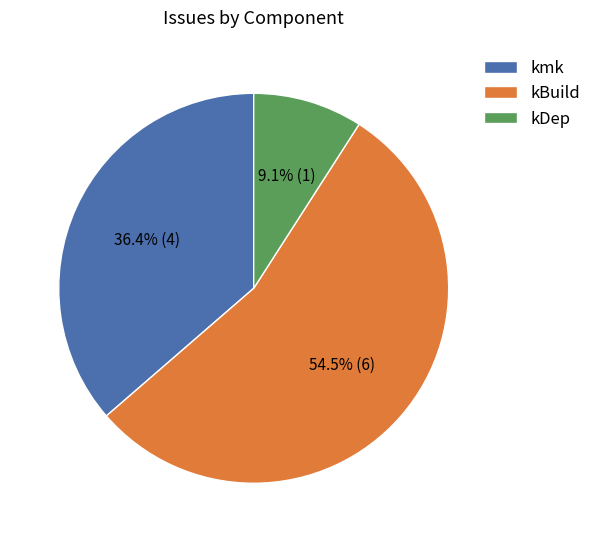

Approximately how many times larger is the value at kBuild compared to kmk?

1.5